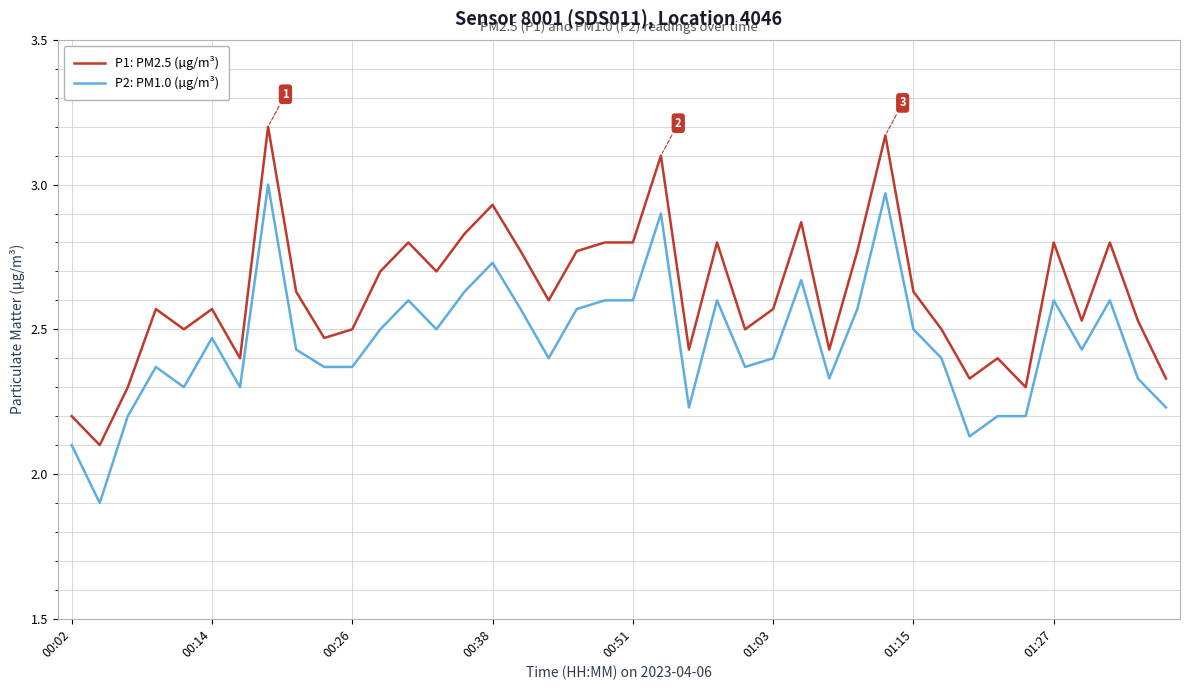

True or false: P2: PM1.0 (µg/m³) and P1: PM2.5 (µg/m³) intersect in this chart.

False